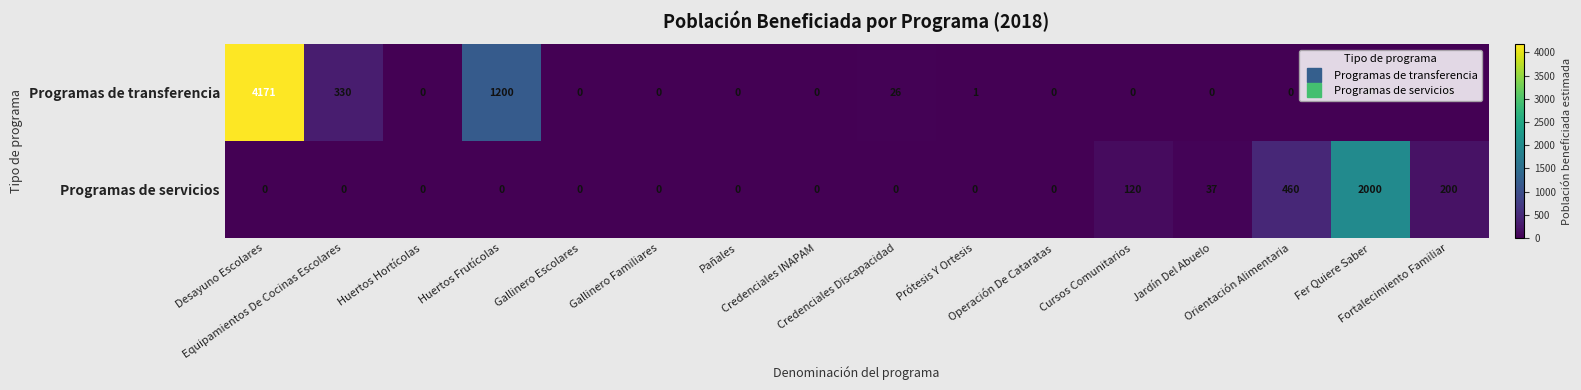

What is the highest value of the Programas de transferencia series?

4171